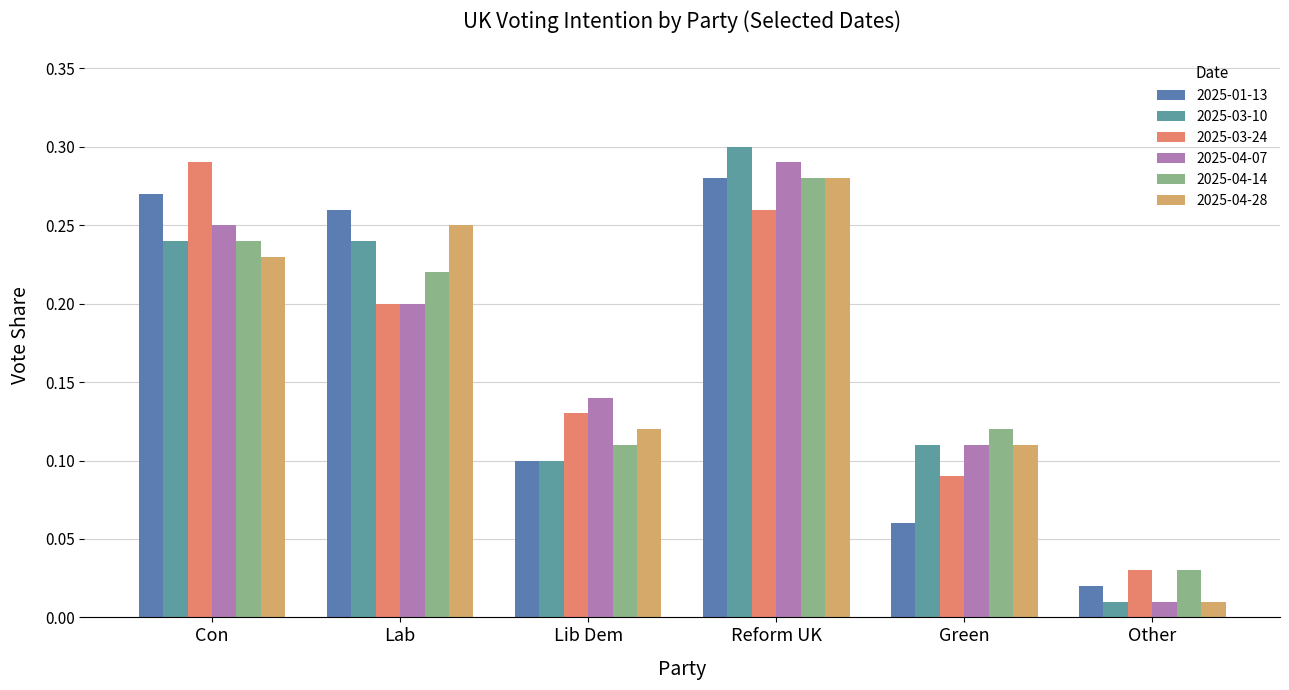

Reading left to right, extract all data points from this chart.

2025-01-13: 0.3	0.3	0.1	0.3	0.1	0.0
2025-03-10: 0.2	0.2	0.1	0.3	0.1	0.0
2025-03-24: 0.3	0.2	0.1	0.3	0.1	0.0
2025-04-07: 0.2	0.2	0.1	0.3	0.1	0.0
2025-04-14: 0.2	0.2	0.1	0.3	0.1	0.0
2025-04-28: 0.2	0.2	0.1	0.3	0.1	0.0